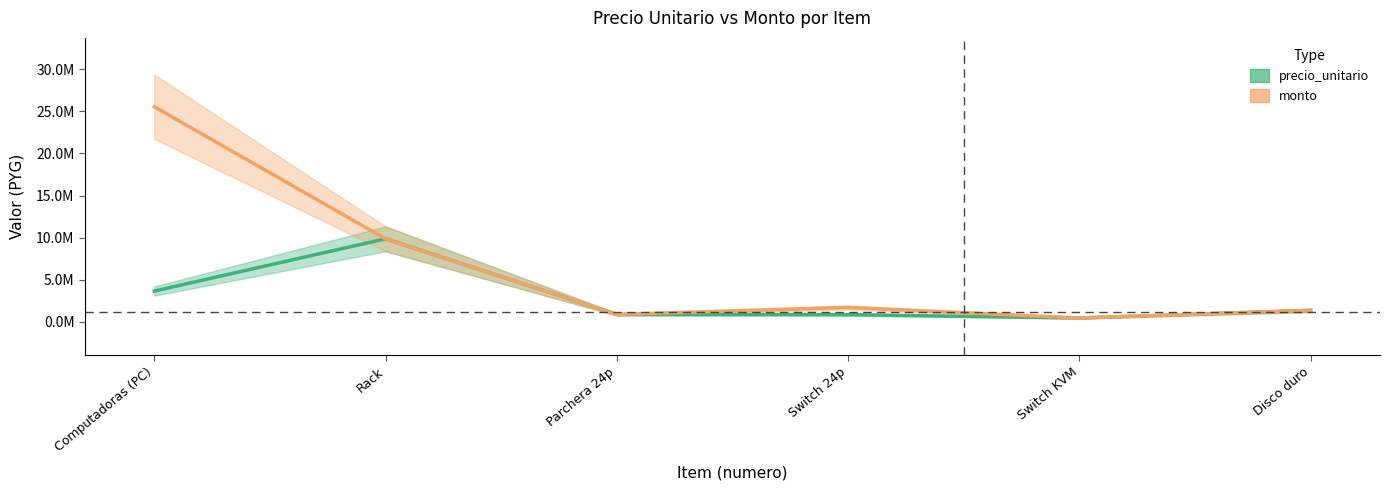

Where does the monto series first go above 1700000?

Computadoras (PC)